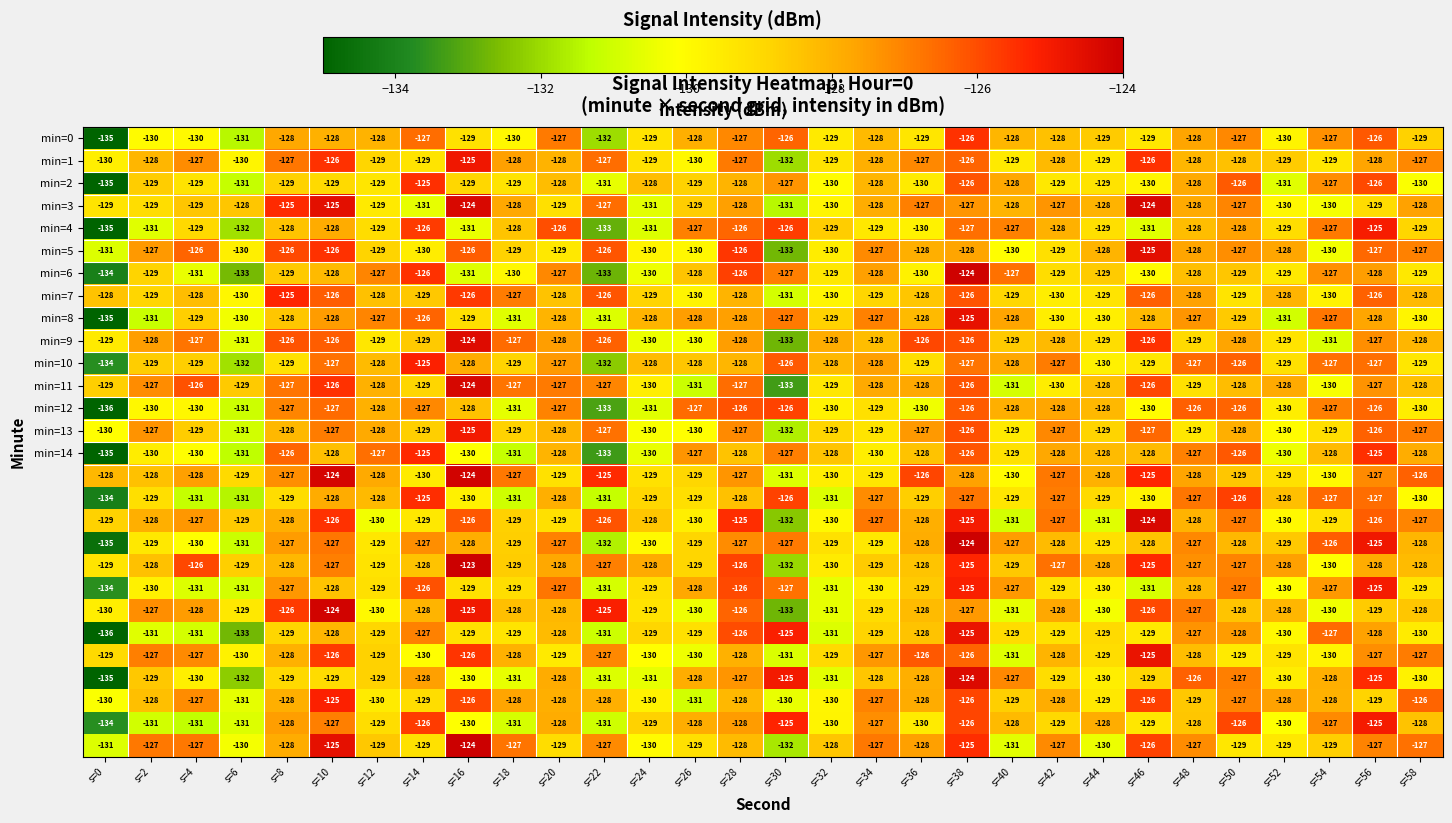

At which category is the sum across all series the highest?

s=38